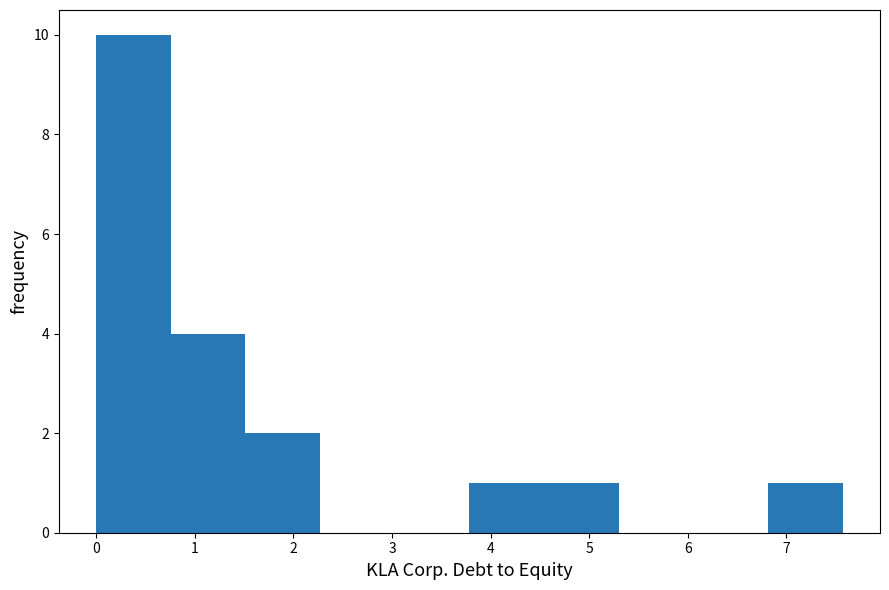

What is the height of the bar covering 0.8 to 1.5 on the x-axis? Neither the bar edges nor the heights are printed on the chart, so give them approximately, as read against the axes.

4